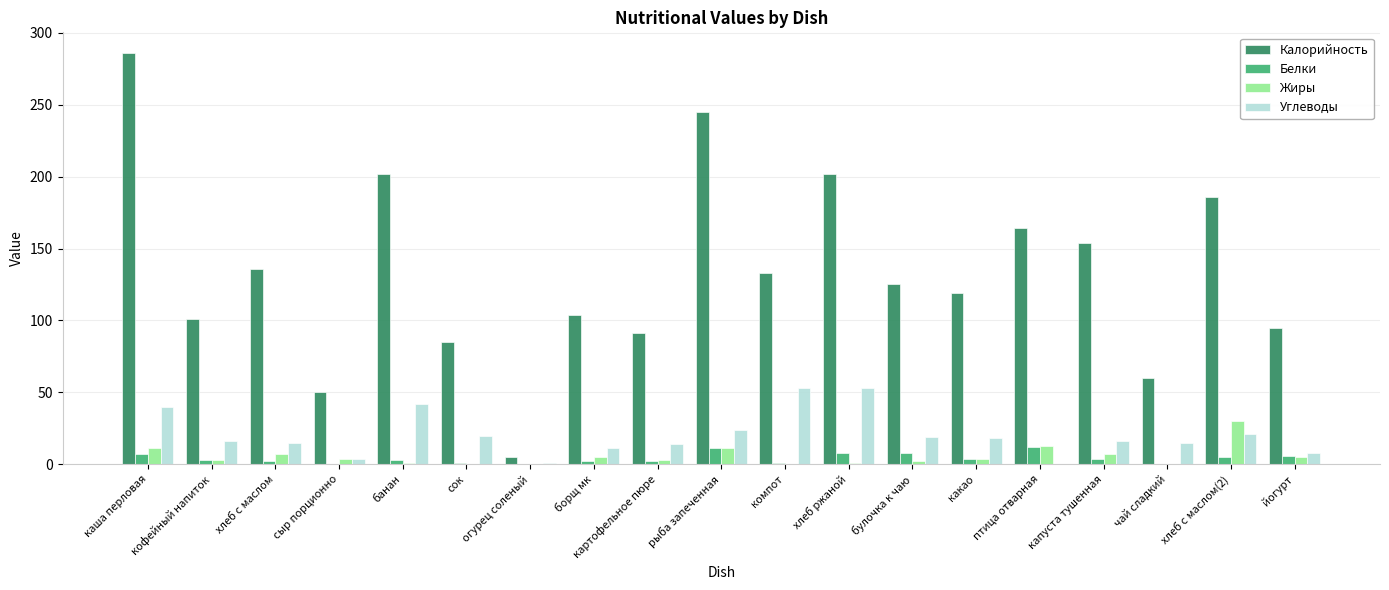

Count the number of data series in this chart.

4